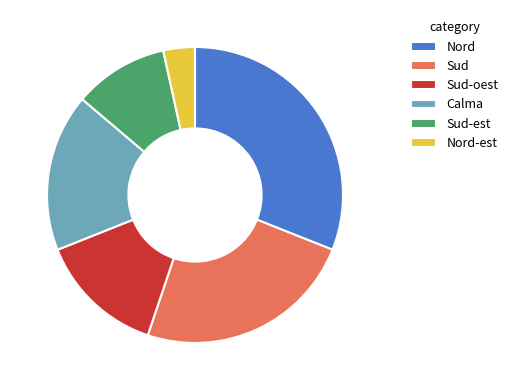

How many segments does this pie chart have?

6